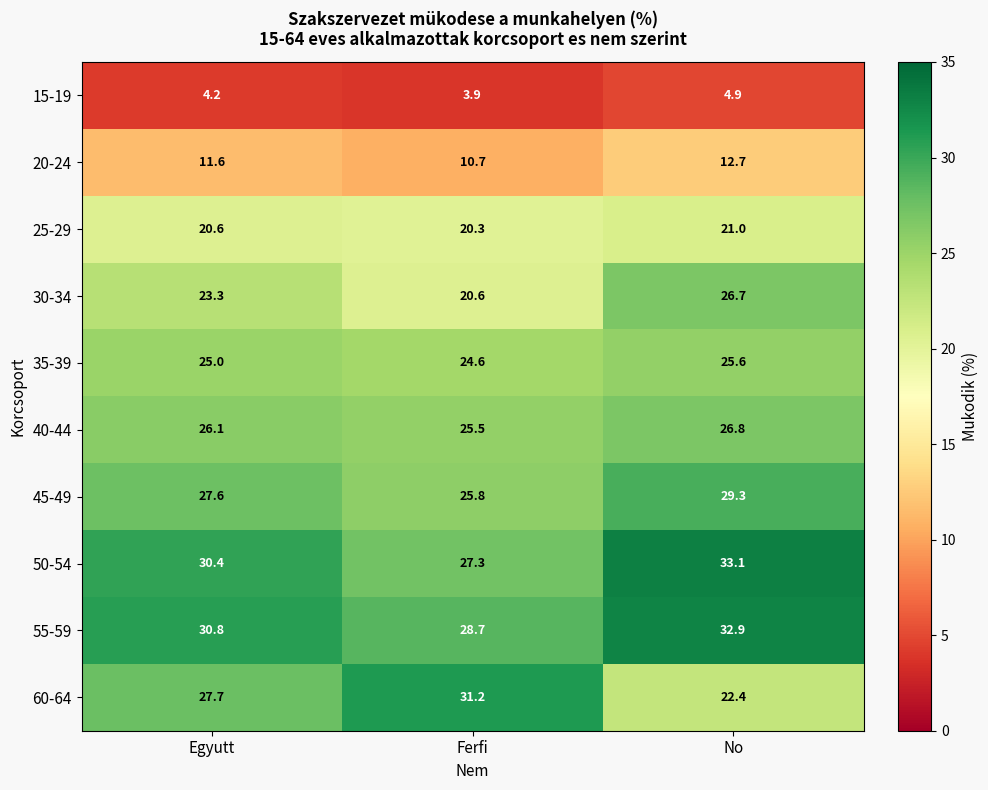

What is the sum of all 15-19 values?

13.0